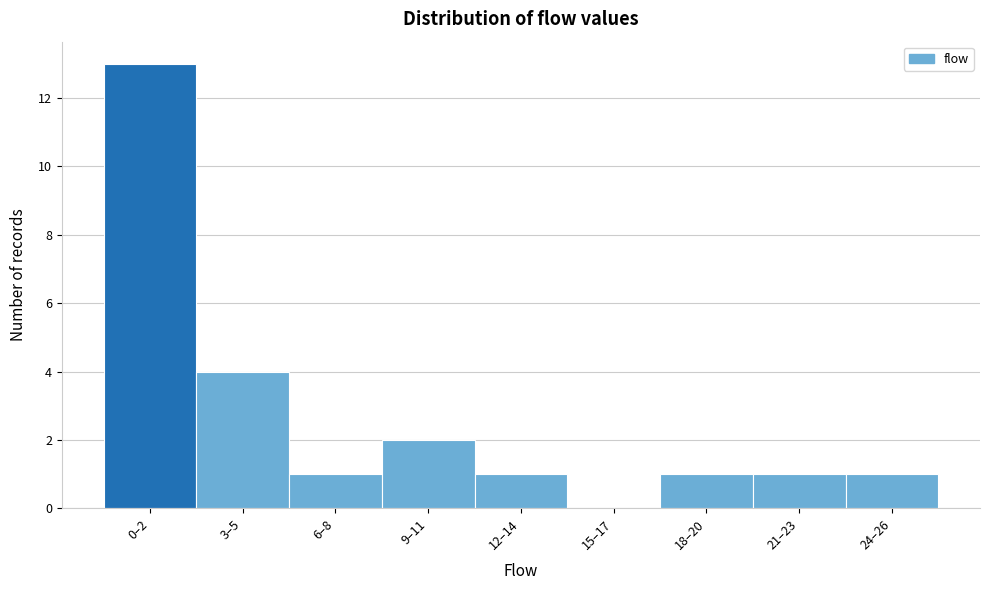

Reading right to left, extract all data points from this chart.

24–26=1	21–23=1	18–20=1	15–17=0	12–14=1	9–11=2	6–8=1	3–5=4	0–2=13